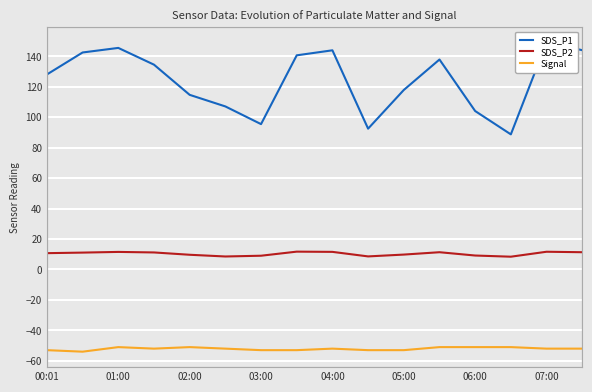

How many values in the SDS_P1 series are below 134?

8